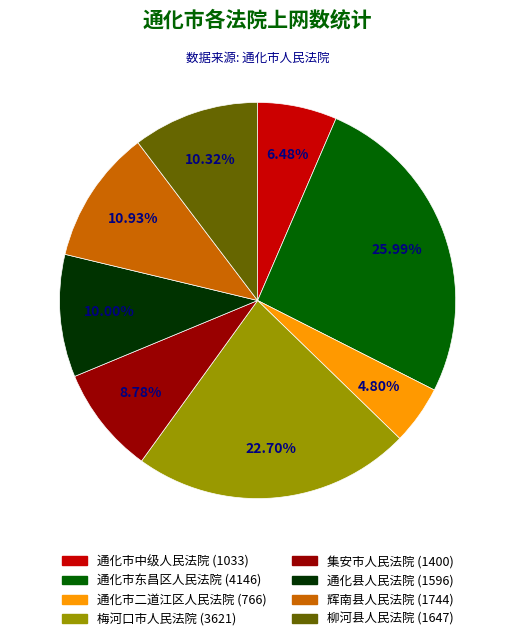

What is the largest slice in the pie chart?

通化市东昌区人民法院